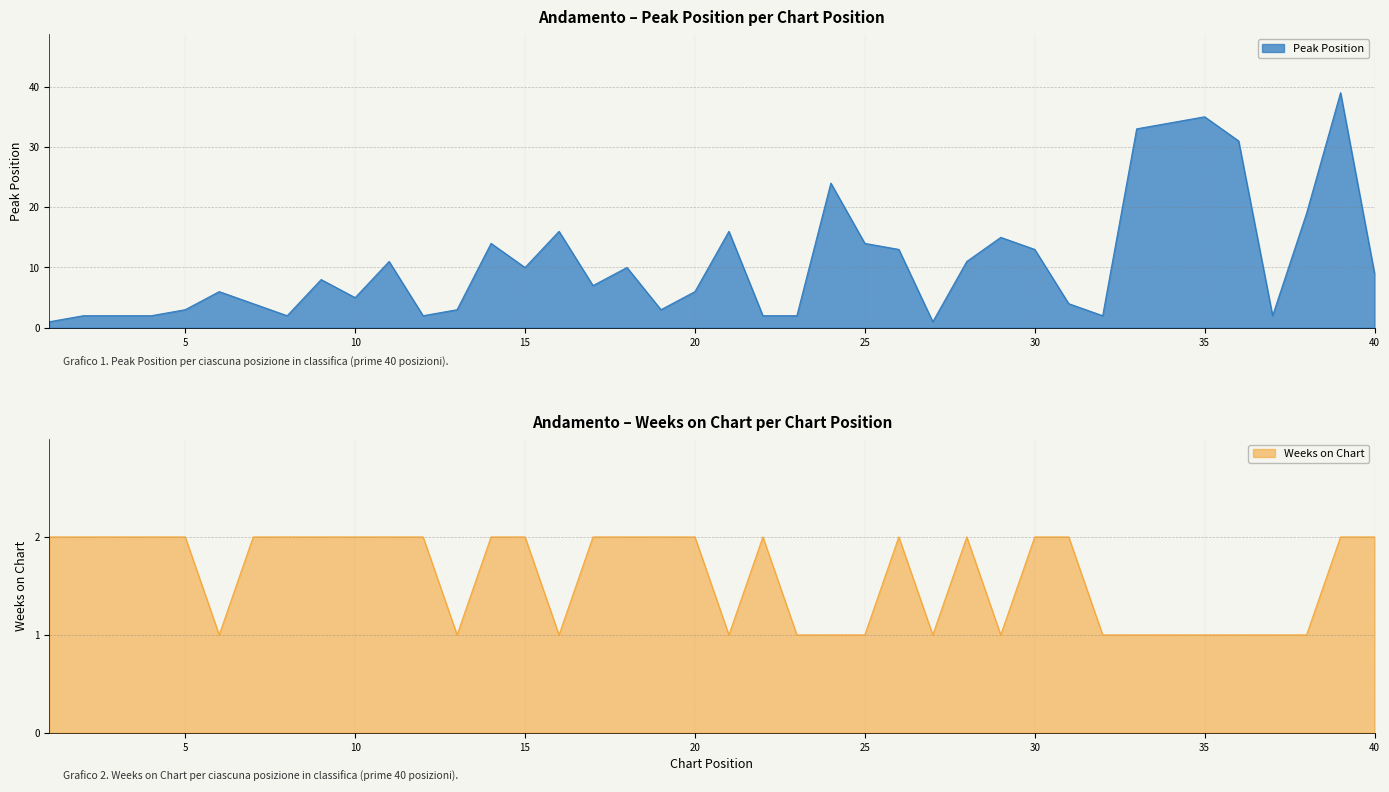

Which series has the largest total across all categories?

Peak Position